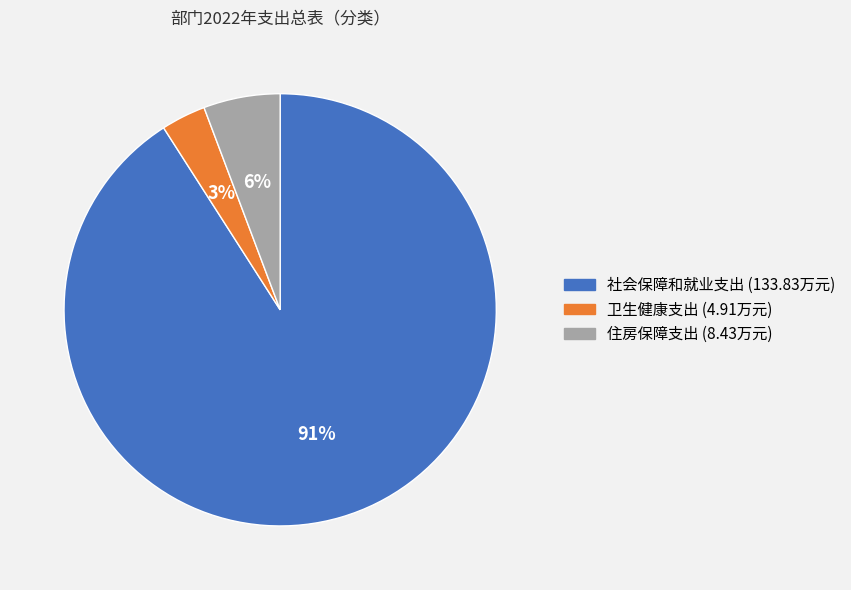

Count the number of slices in the pie.

3